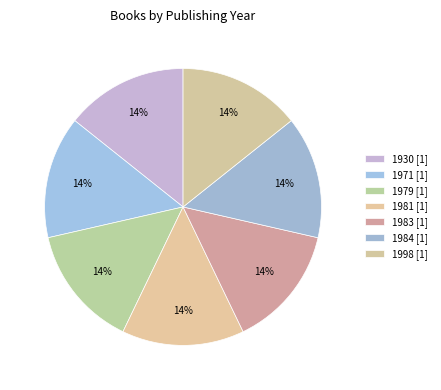

The 1998 slice represents 14% of the pie. True or false?

True